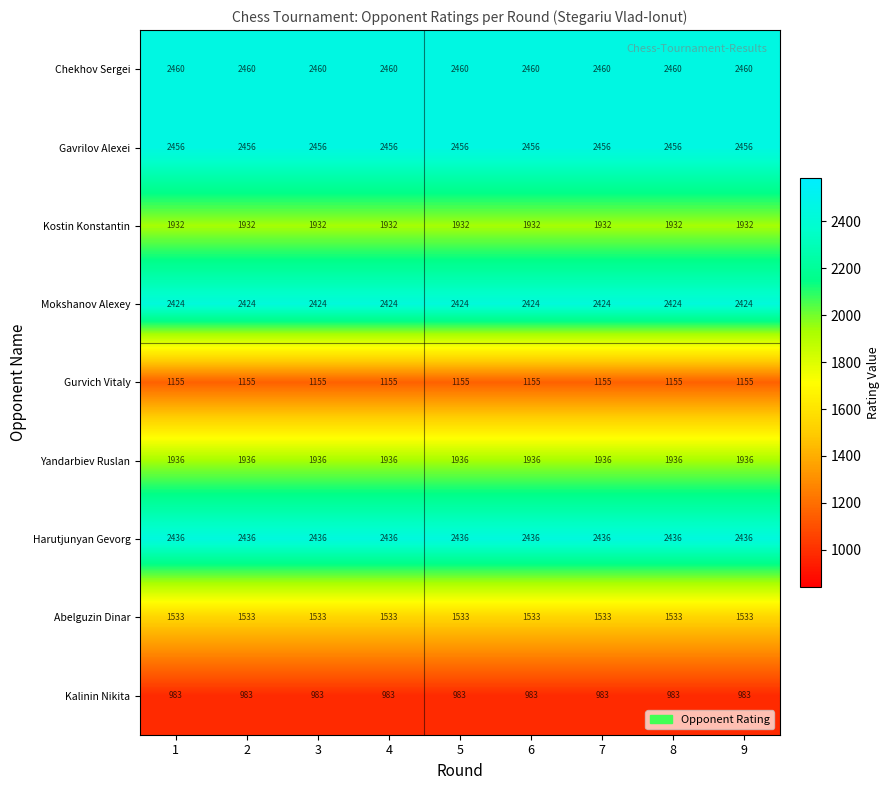

Which series has the largest total across all categories?

Chekhov Sergei